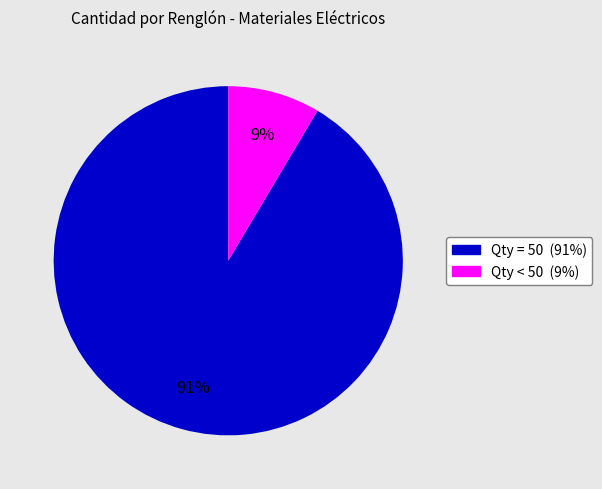

Is there any slice that represents more than half of the pie?

Yes